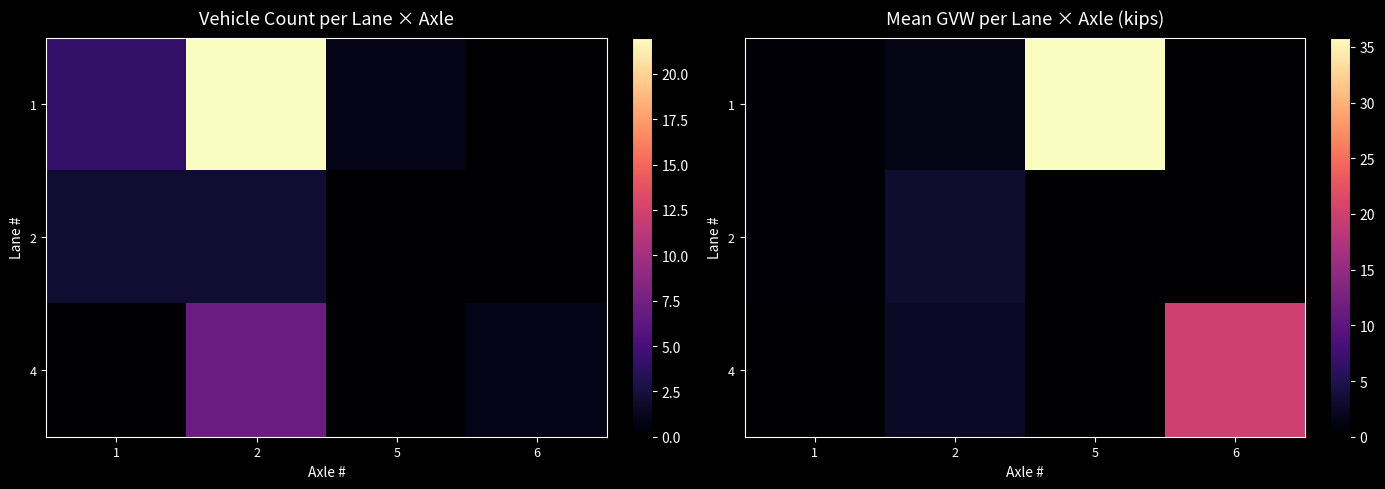

True or false: 4 has a value of 10.5 at 5.

False